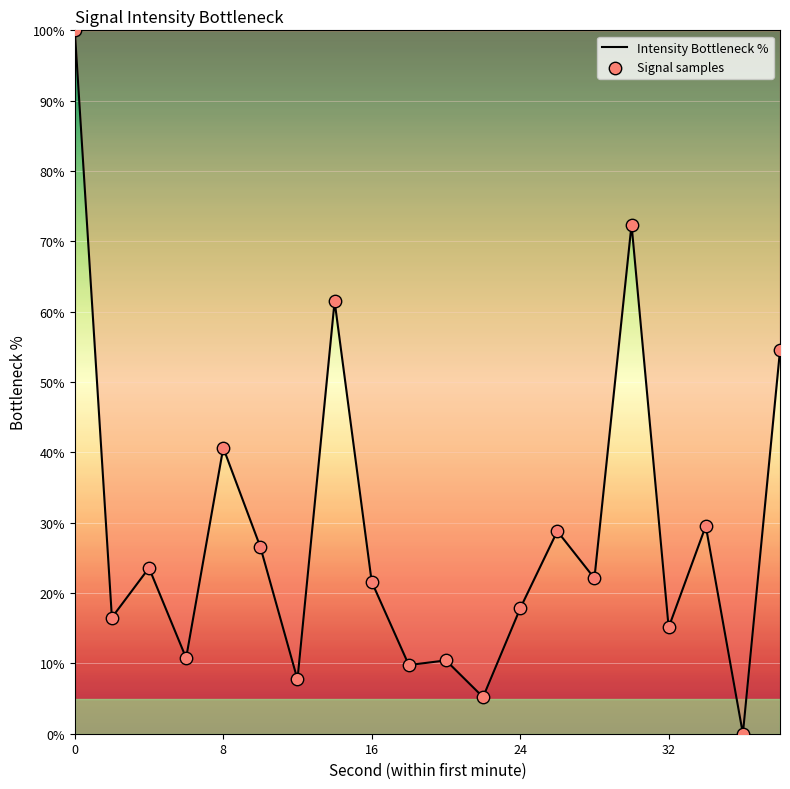

What is the difference between the maximum and minimum values?

100.0